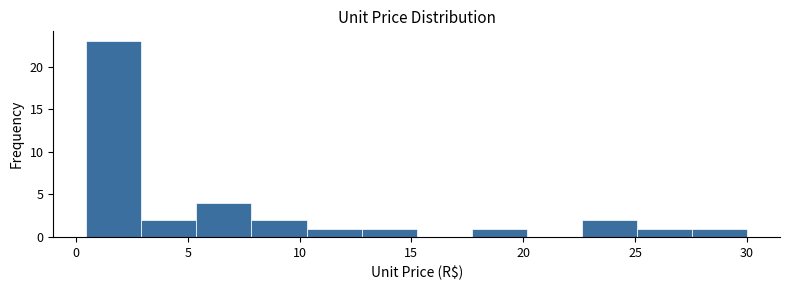

Reading left to right, transcribe this chart: for each bar, give the range it covers on the x-axis and its height. Neither the bar edges nor the heights are printed on the chart, so give them approximately, as read against the axes.

0.5 to 3.0: 23
3.0 to 5.5: 2
5.5 to 8.0: 4
8.0 to 10.5: 2
10.5 to 13.0: 1
13.0 to 15.0: 1
15.0 to 17.5: 0
17.5 to 20.0: 1
20.0 to 22.5: 0
22.5 to 25.0: 2
25.0 to 27.5: 1
27.5 to 30.0: 1